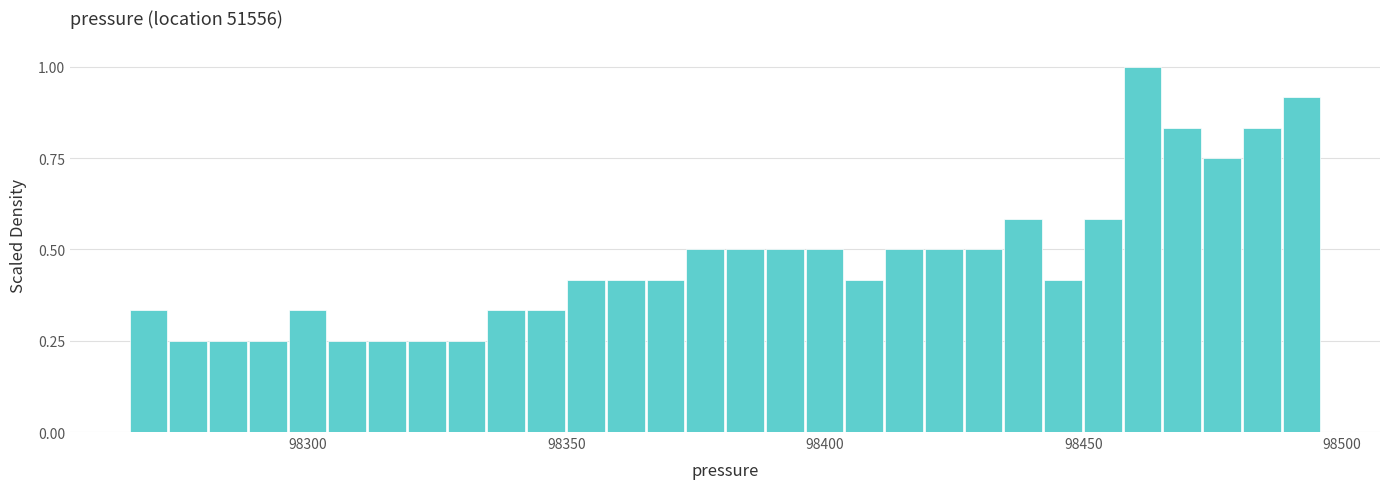

Read against the x-axis, roughly where is the centre of the tallest bar?

98460